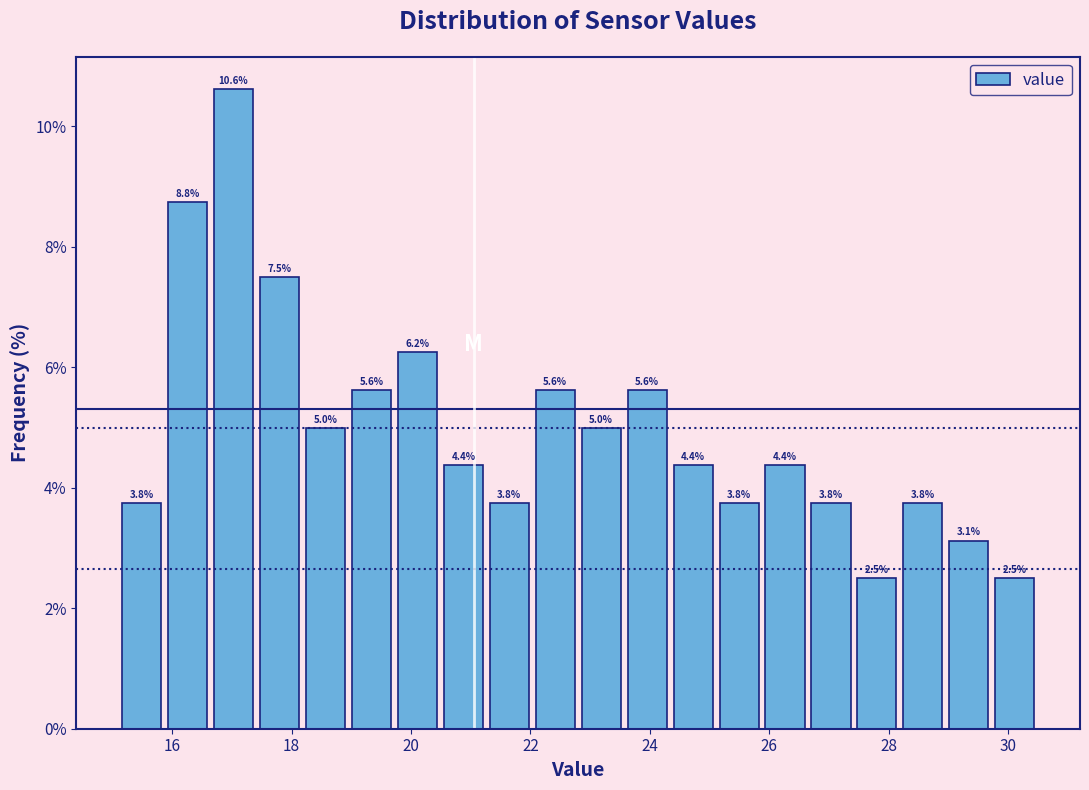

Read against the x-axis, roughly where is the centre of the tallest bar?

17.0